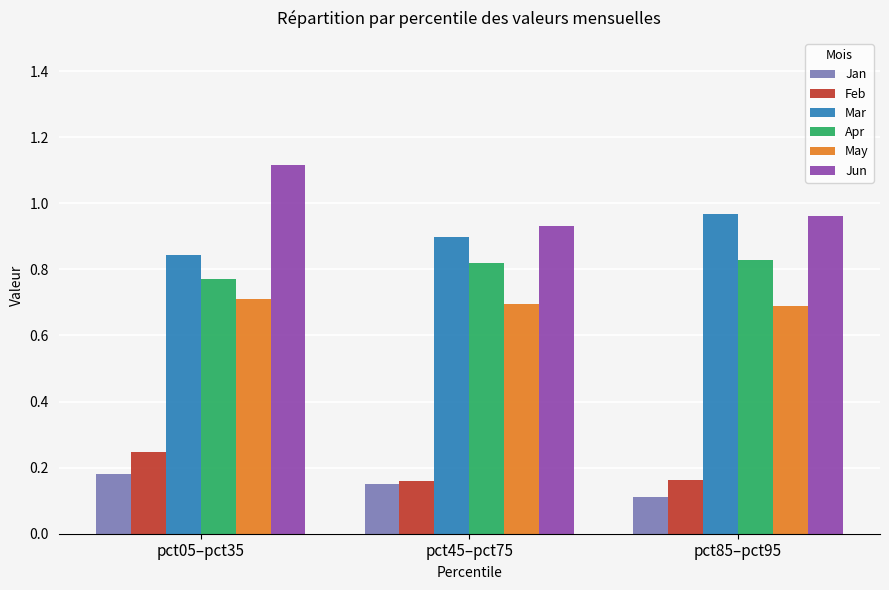

What is the sum of all Jan values?

0.4